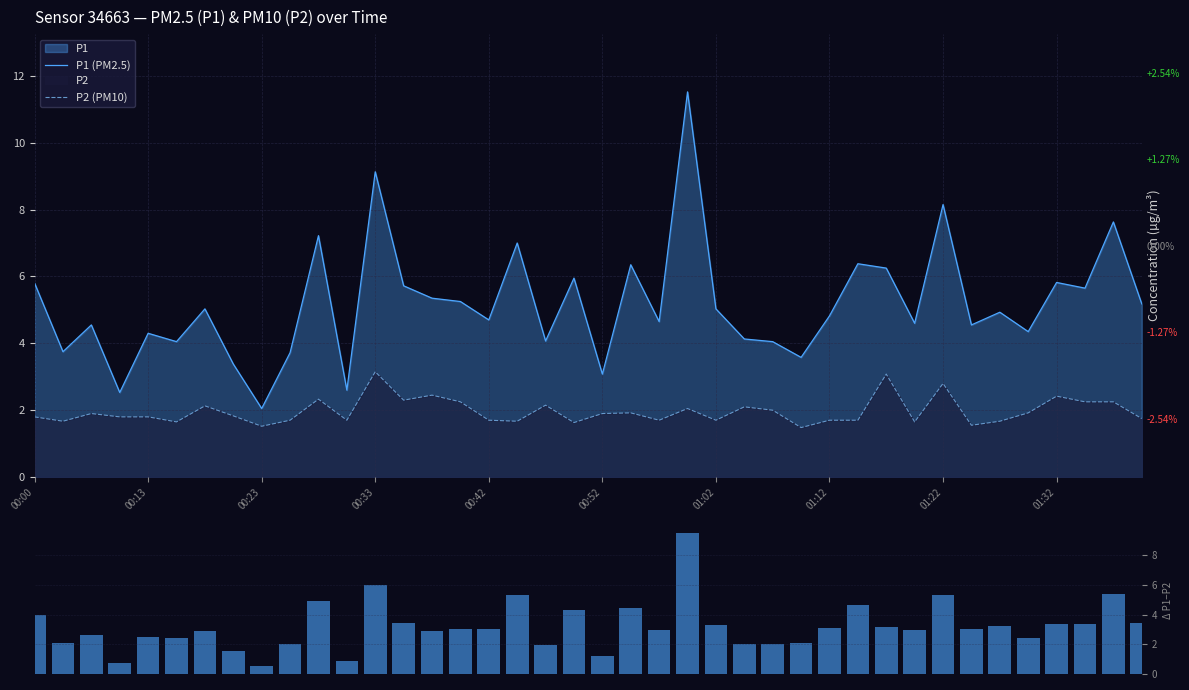

The P1 (PM2.5) series shows 7.0 at 26. True or false?

False